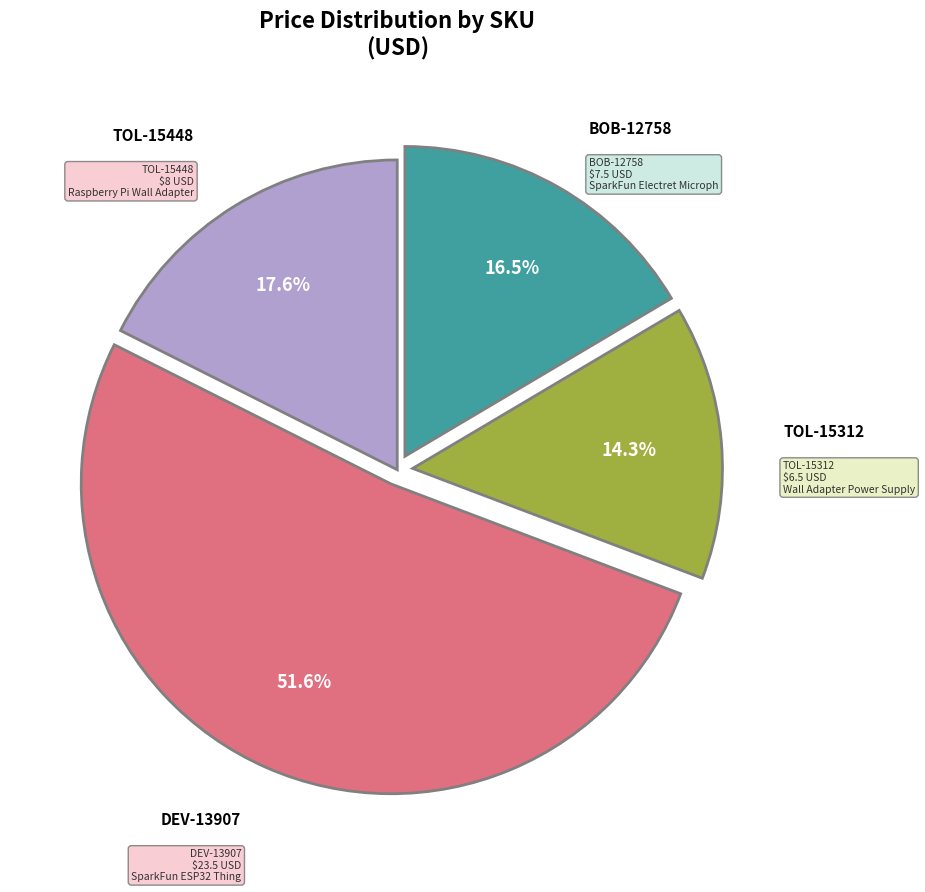

Is there a majority slice in this chart?

Yes